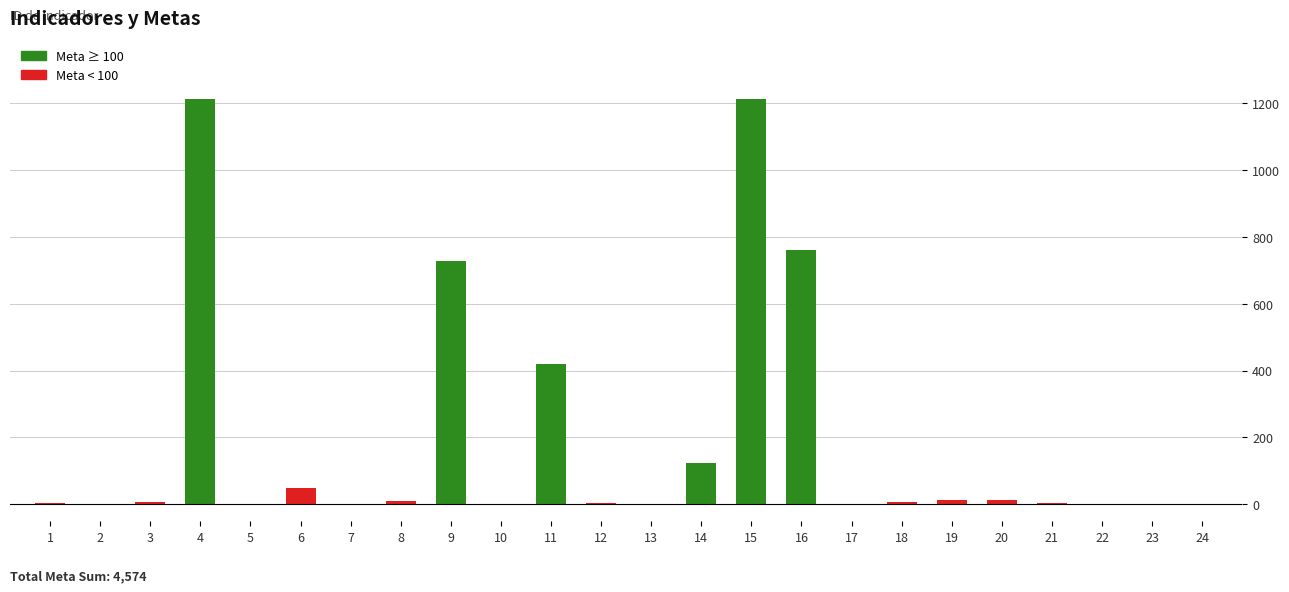

What is the maximum value shown in the chart?

1211